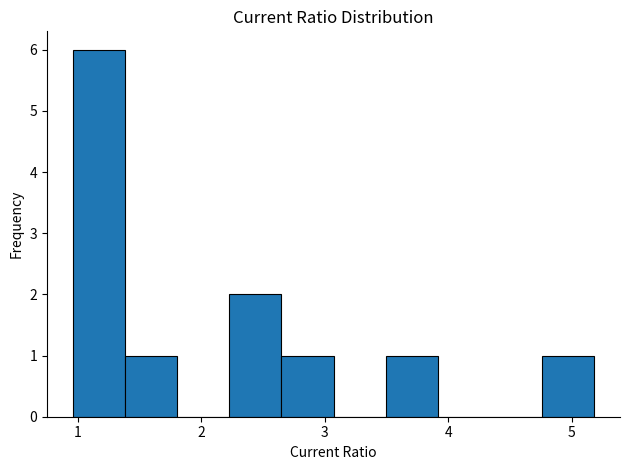

Over which range of the x-axis is the bar tallest?

1.0 to 1.4